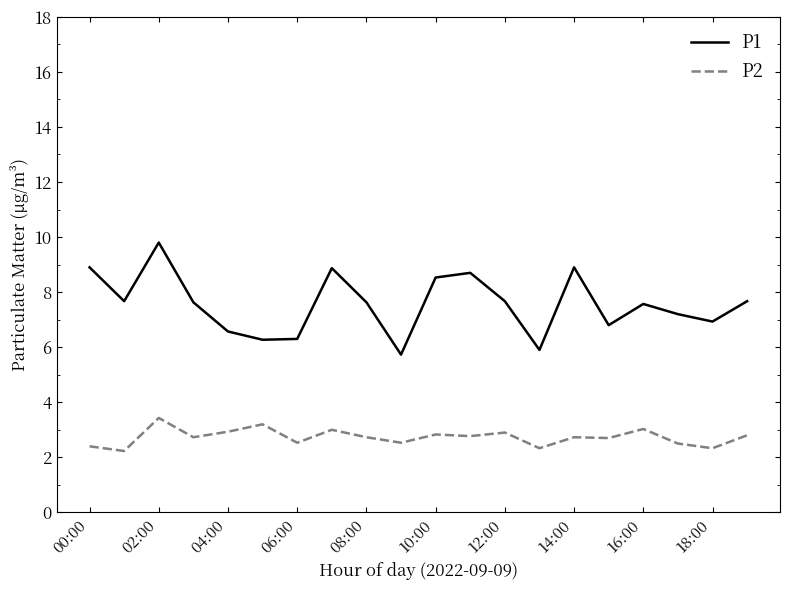

Which series has the largest range (max minus min)?

P1